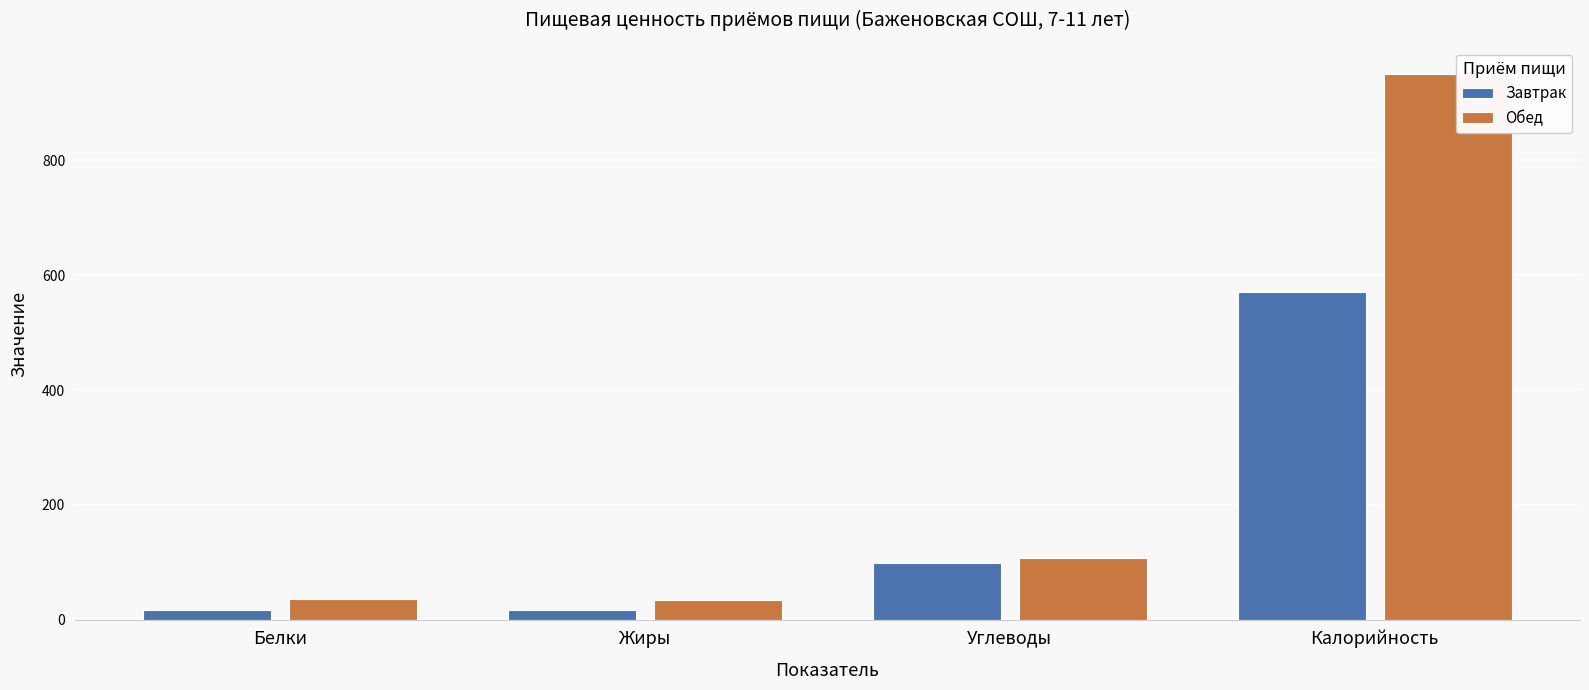

Count the number of categories in the chart.

4